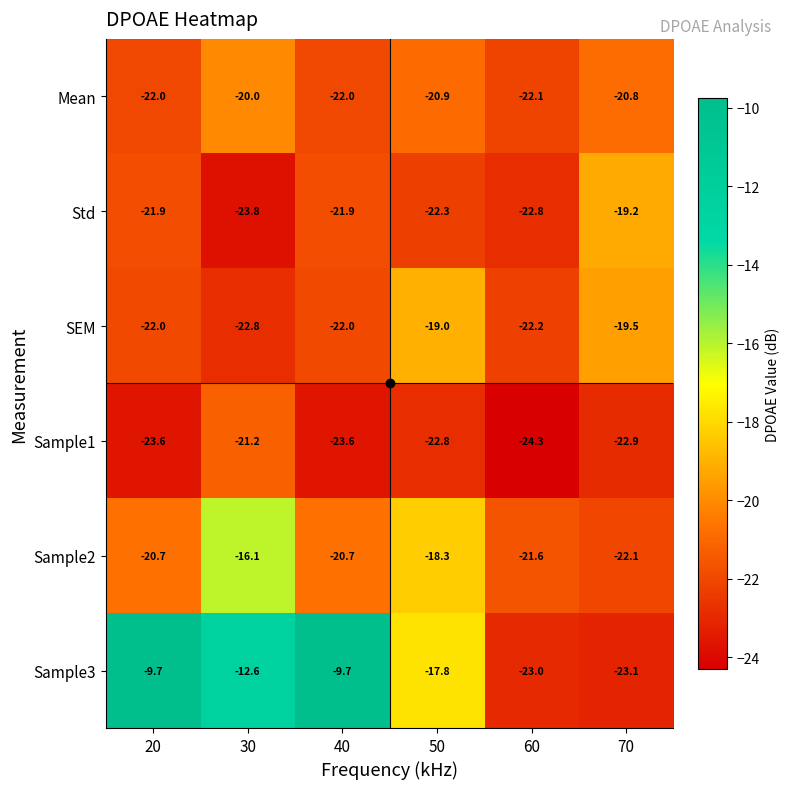

Where does the Sample3 series first go above -12?

20